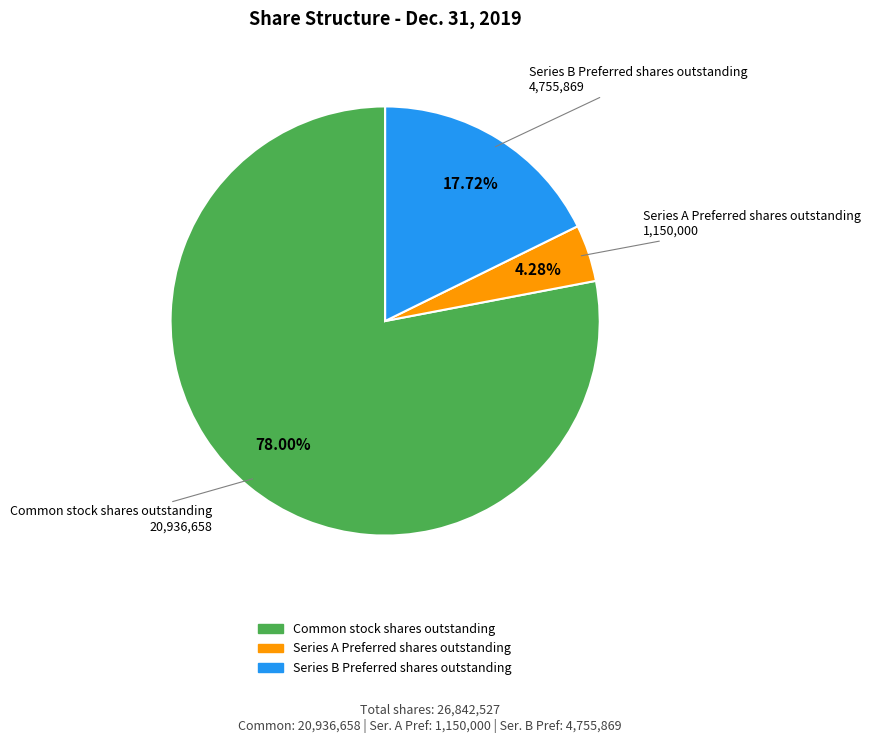

How many slices are in this pie chart?

3